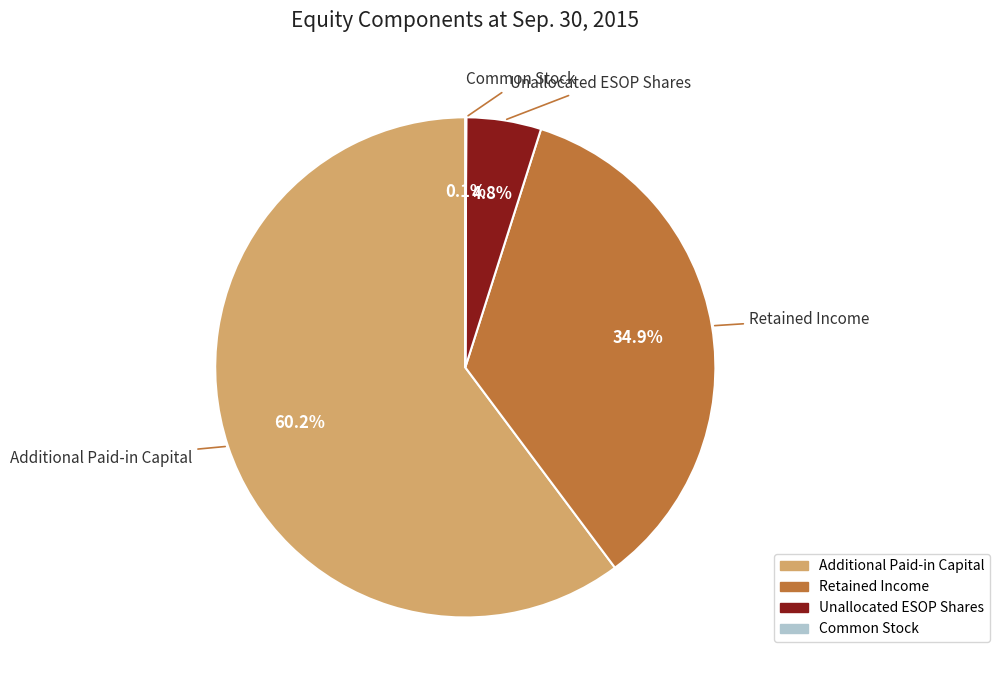

True or false: Additional Paid-in Capital accounts for 60% of the total.

True